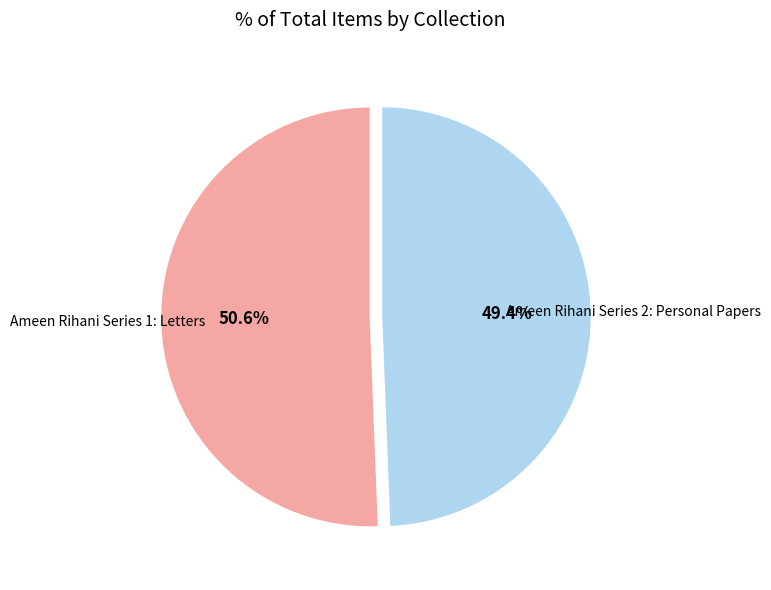

What is the smallest slice in the pie chart?

Ameen Rihani Series 2: Personal Papers